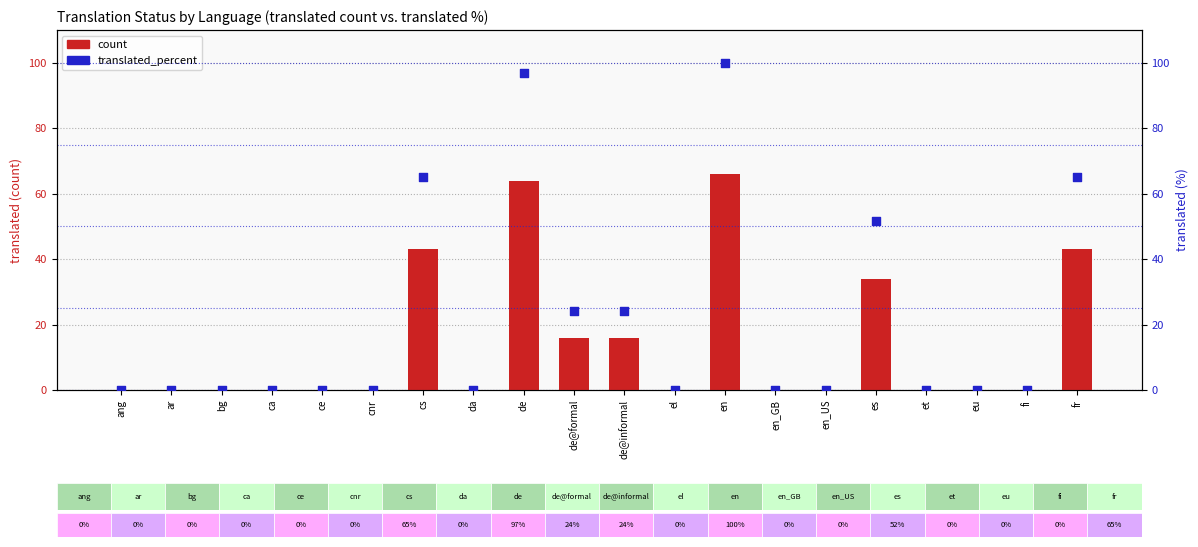

Which series reaches the minimum Y coordinate?

count